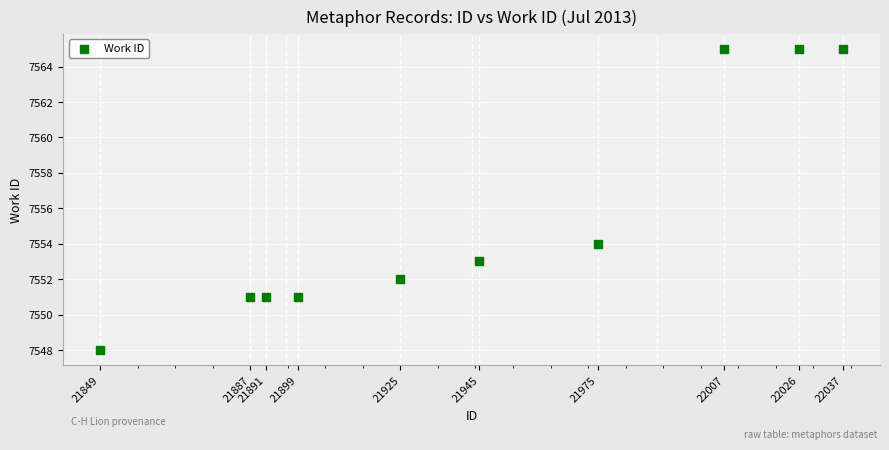

What Y value in the scatter plot is closest to 7556?

7554